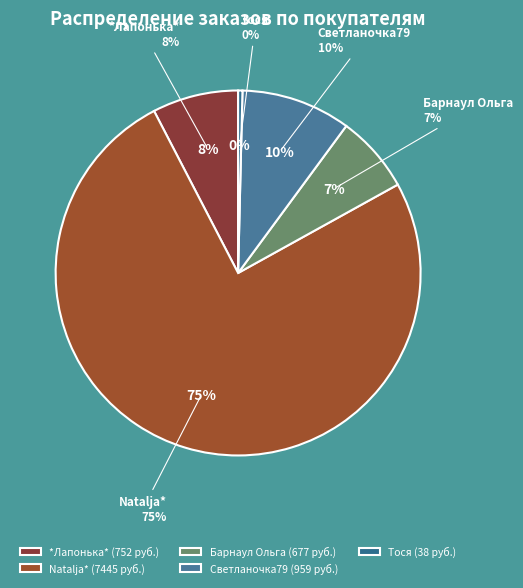

Which category has the smallest portion of the pie?

Тося